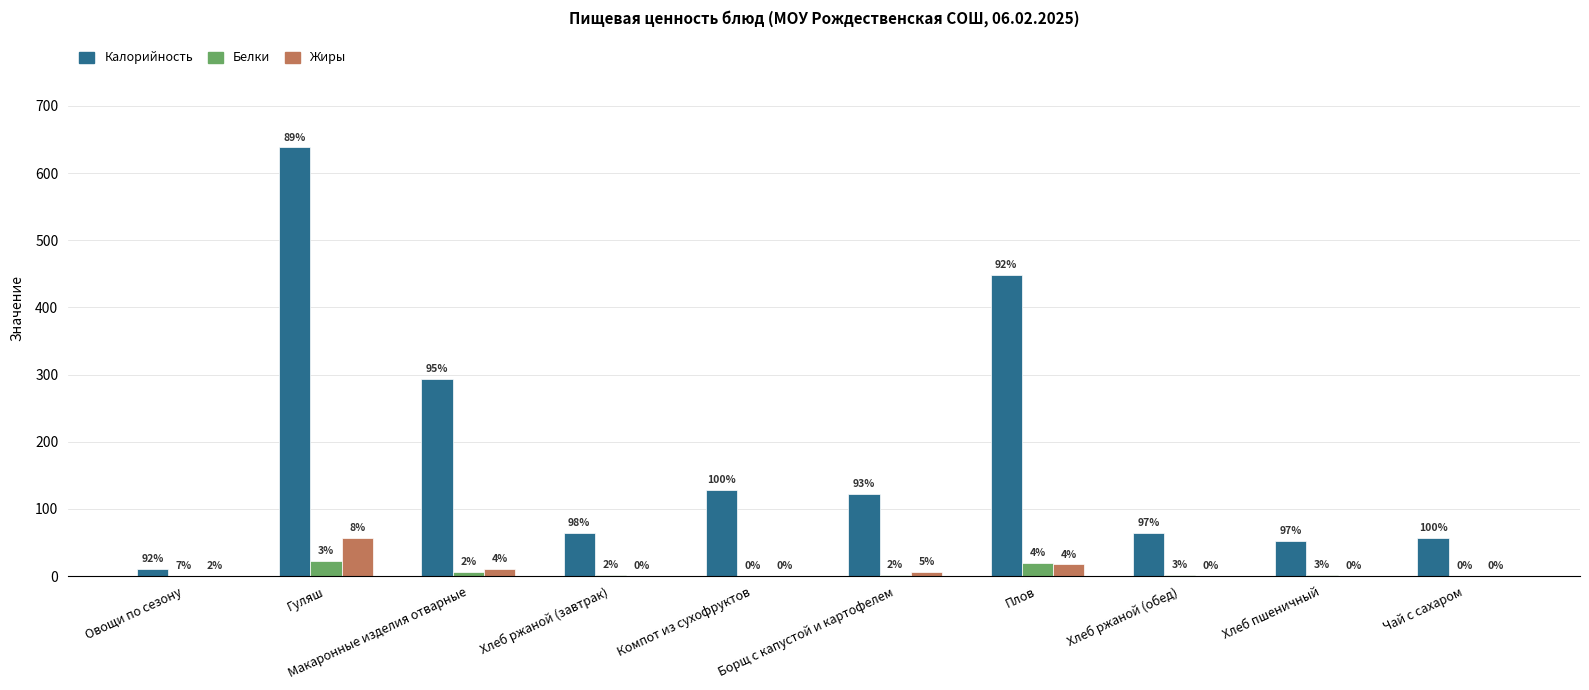

Are the bars horizontal?

No